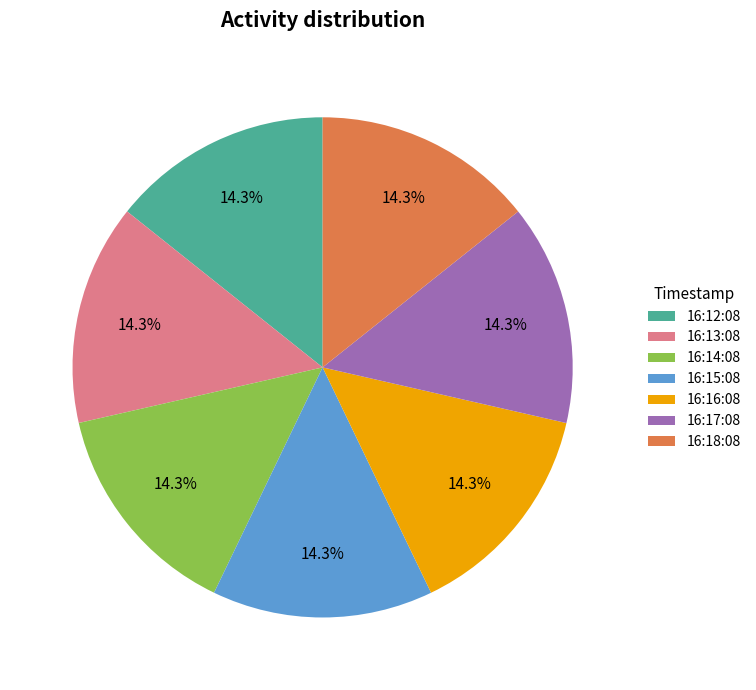

Combined, what portion of the pie is 16:14:08 and 16:18:08?

28.6%